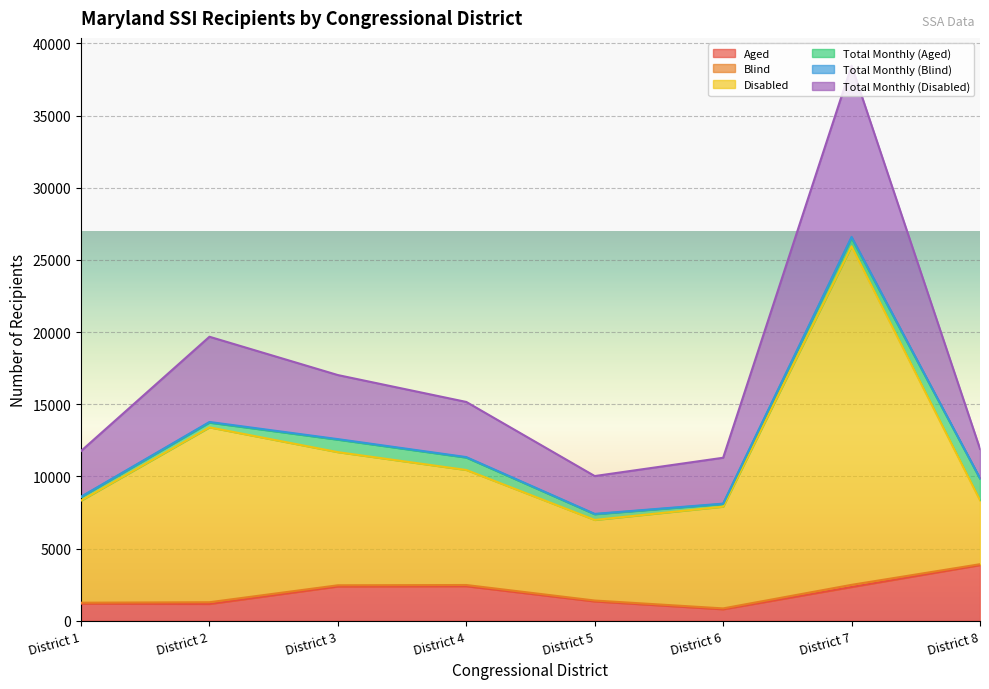

The Aged series shows 6359 at District 8. True or false?

False